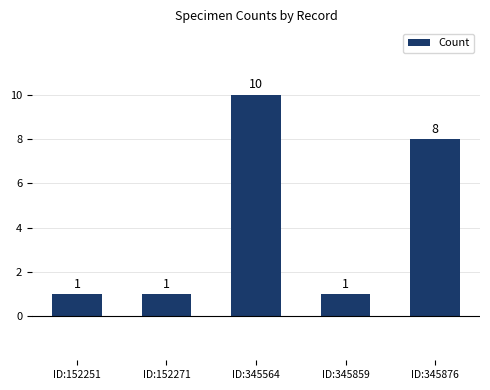

Count the values in the range 1 to 8.

4